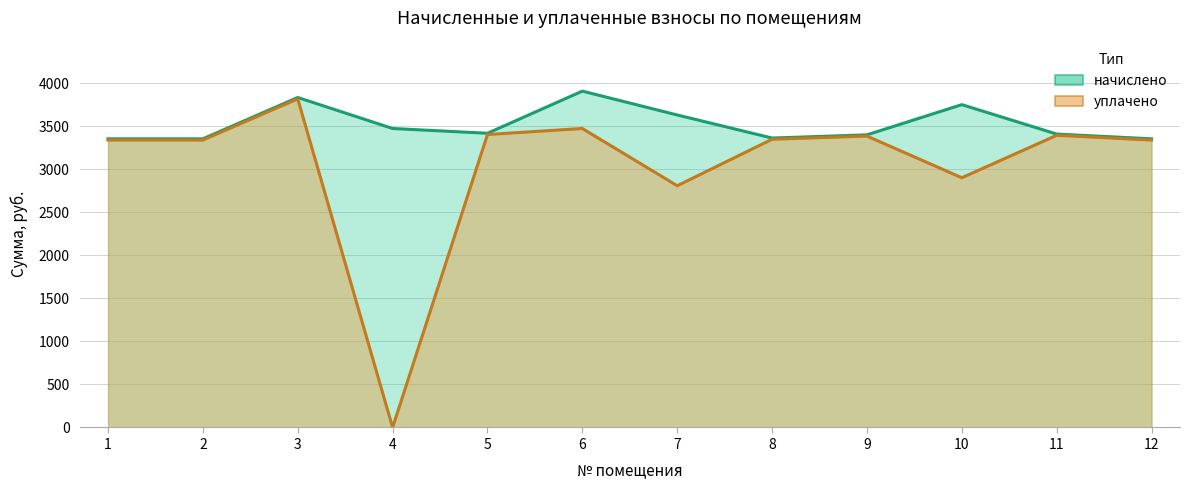

The value of начислено at 3 is 3832.1. True or false?

True